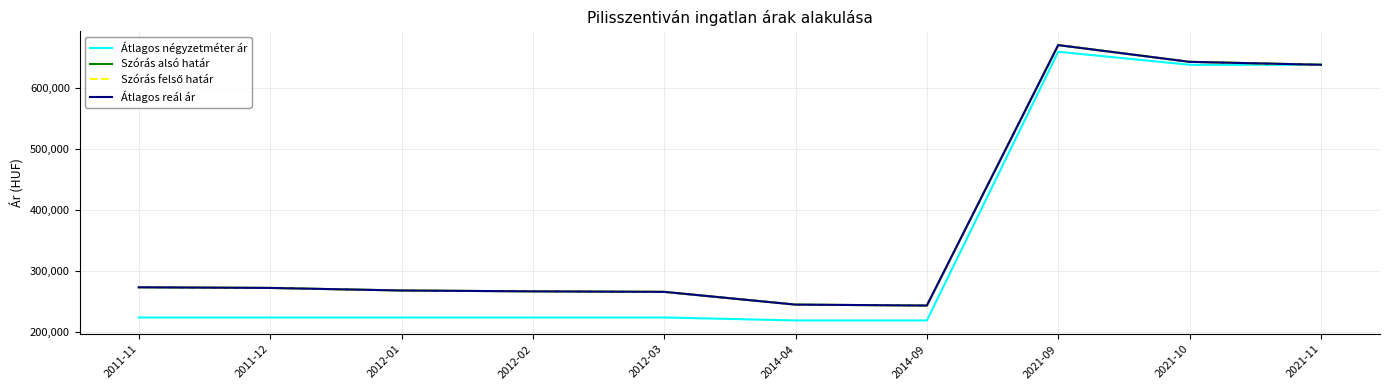

Between 2012-01 and 2014-04, which is larger?

2012-01